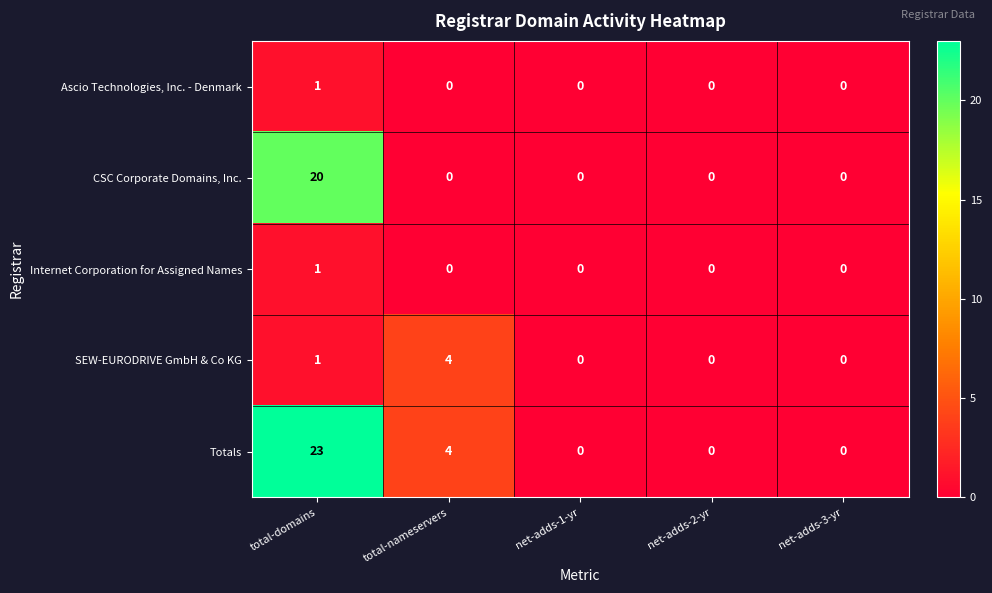

What is the sum of all Totals values?

27